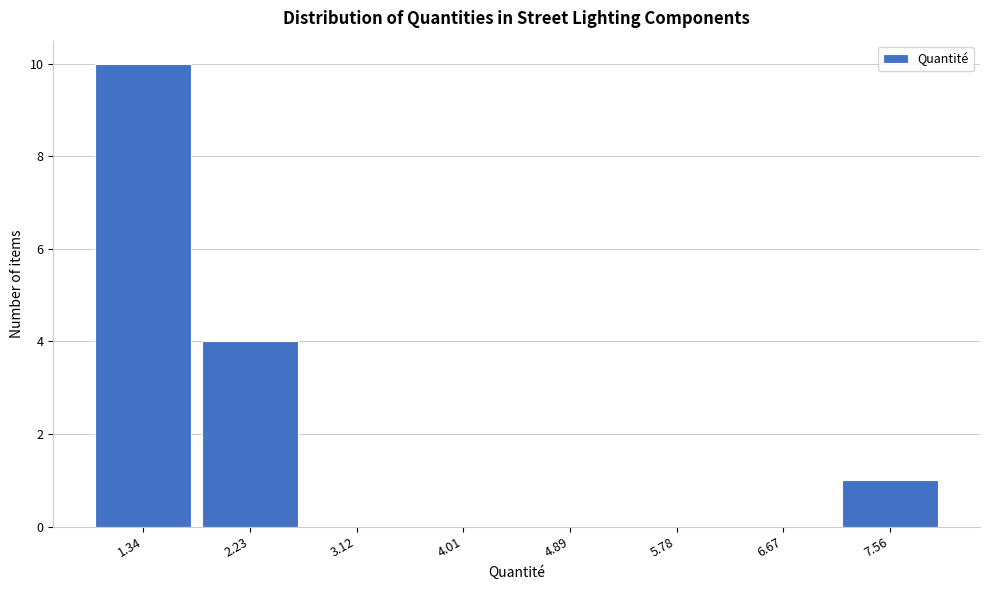

Over which range of the x-axis is the bar tallest?

0.9 to 1.8